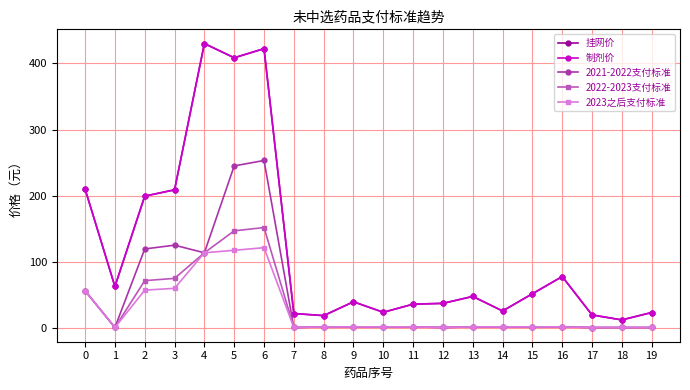

What is the maximum value shown in the chart?

430.0